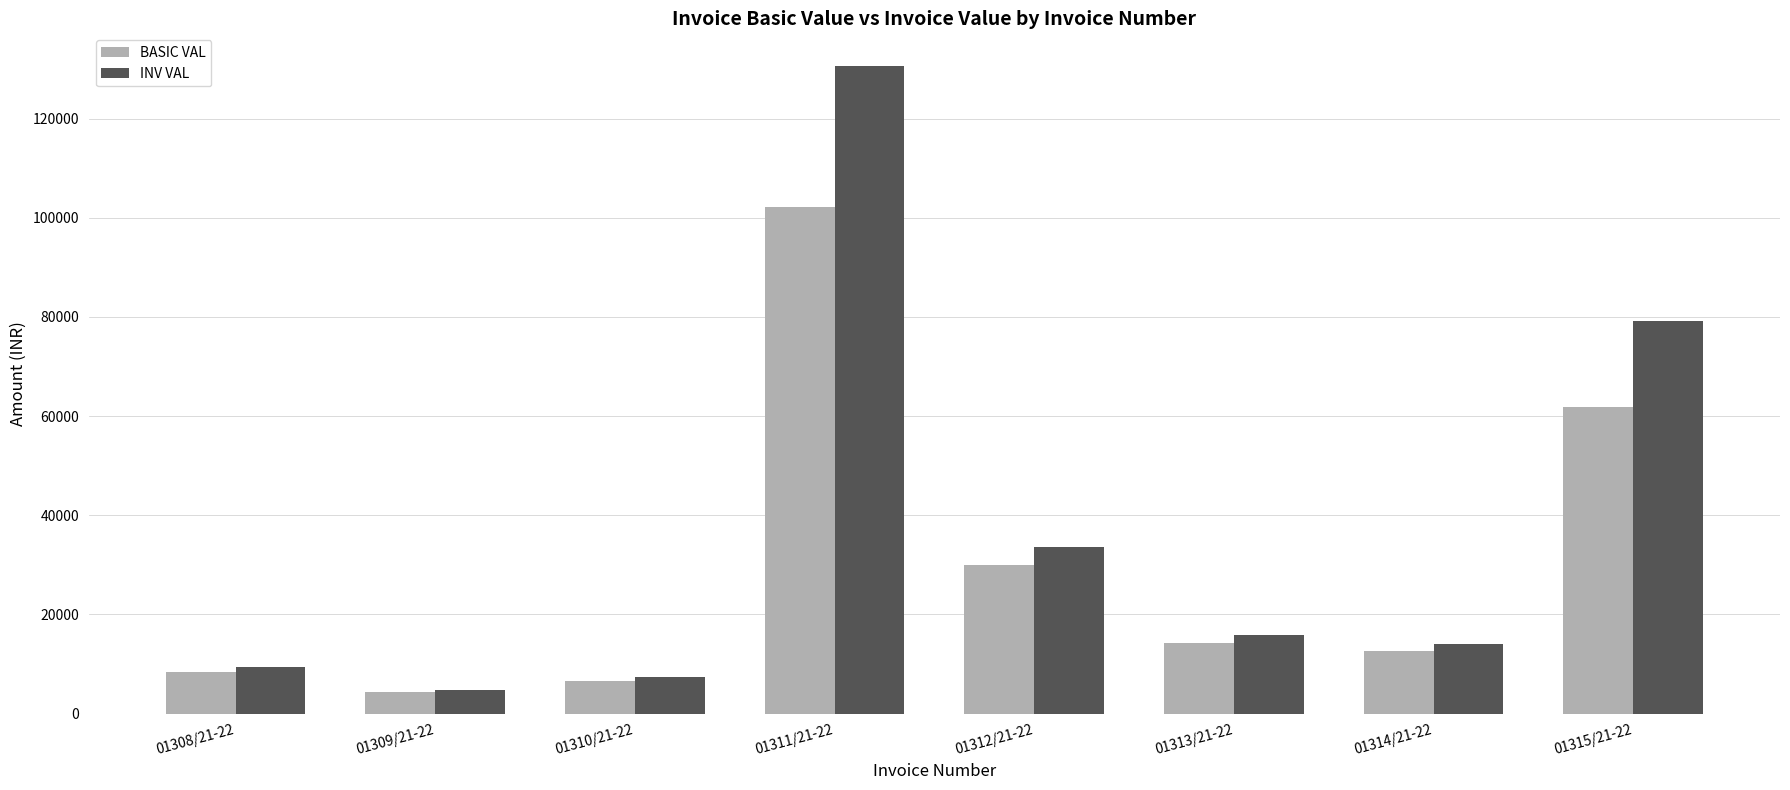

How many bars are there in each group?

2